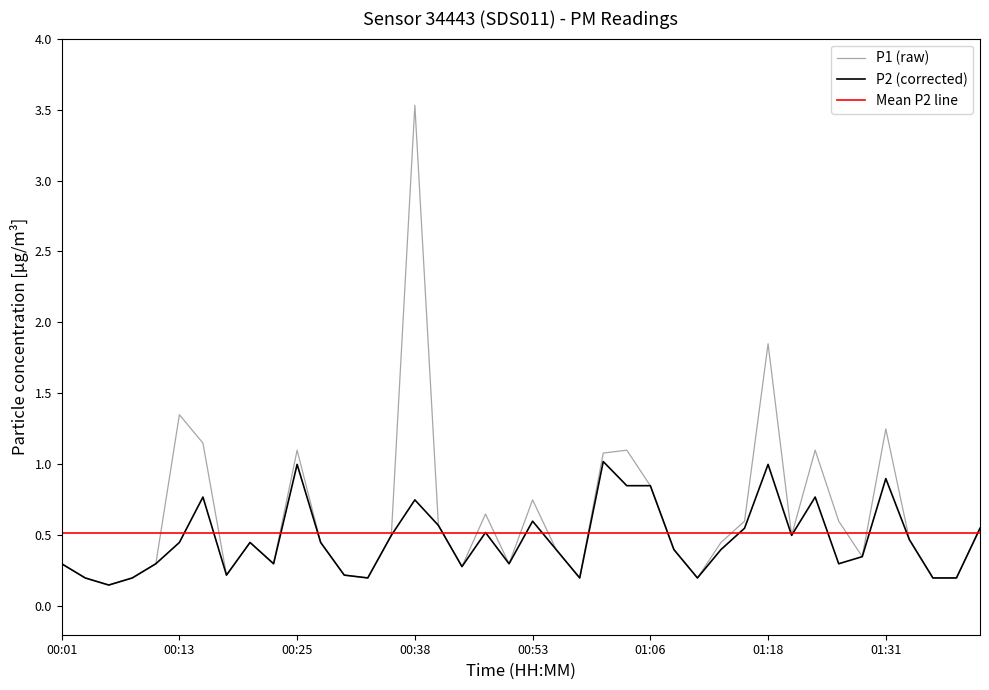

Where is the first local minimum for P1?

00:05